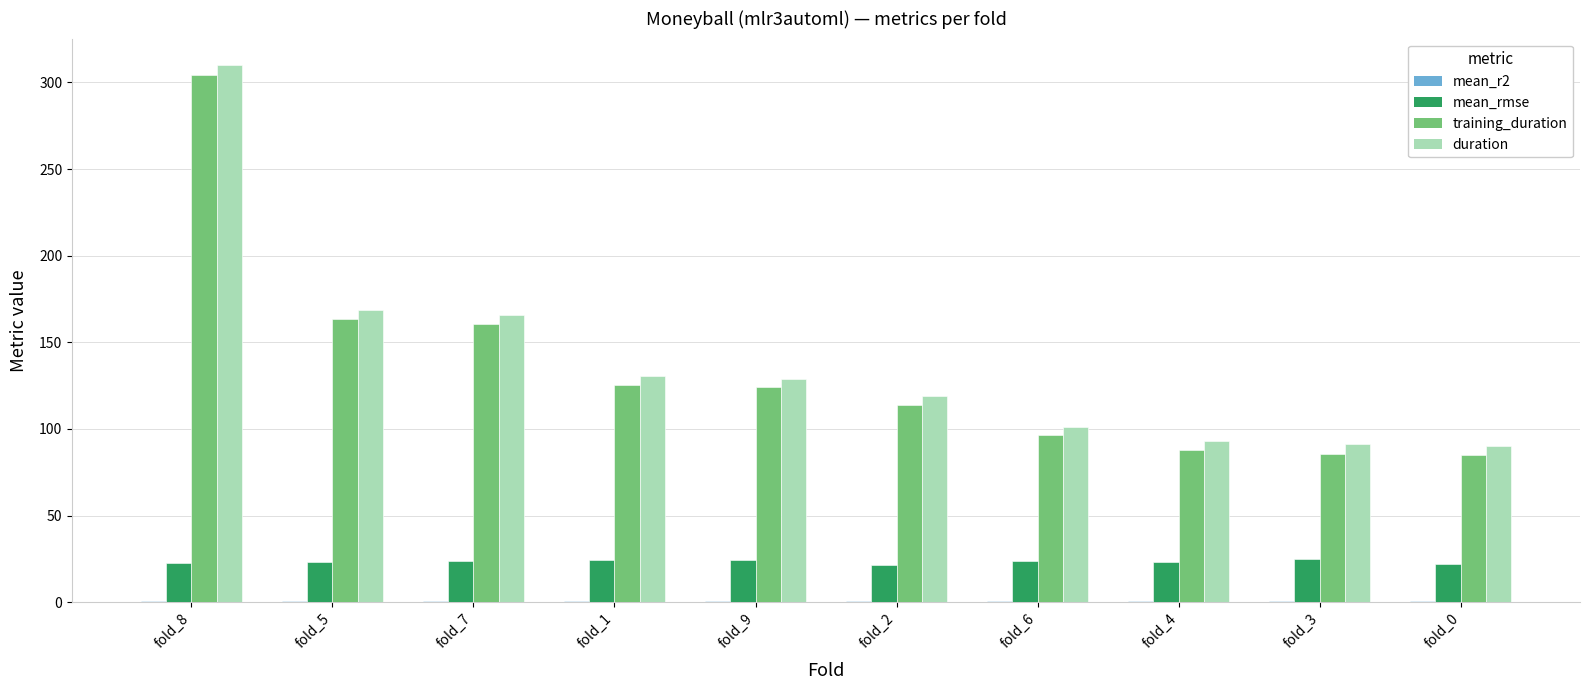

At which category is the sum across all series the highest?

fold_8